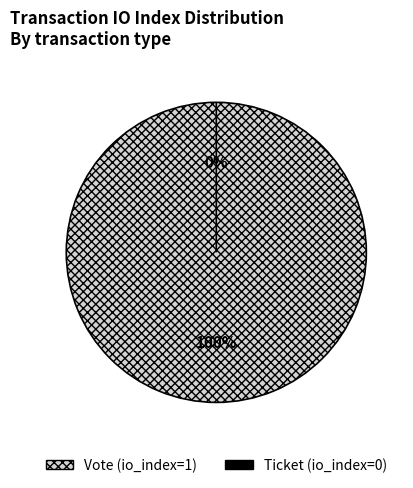

Which slice is the smallest?

Ticket